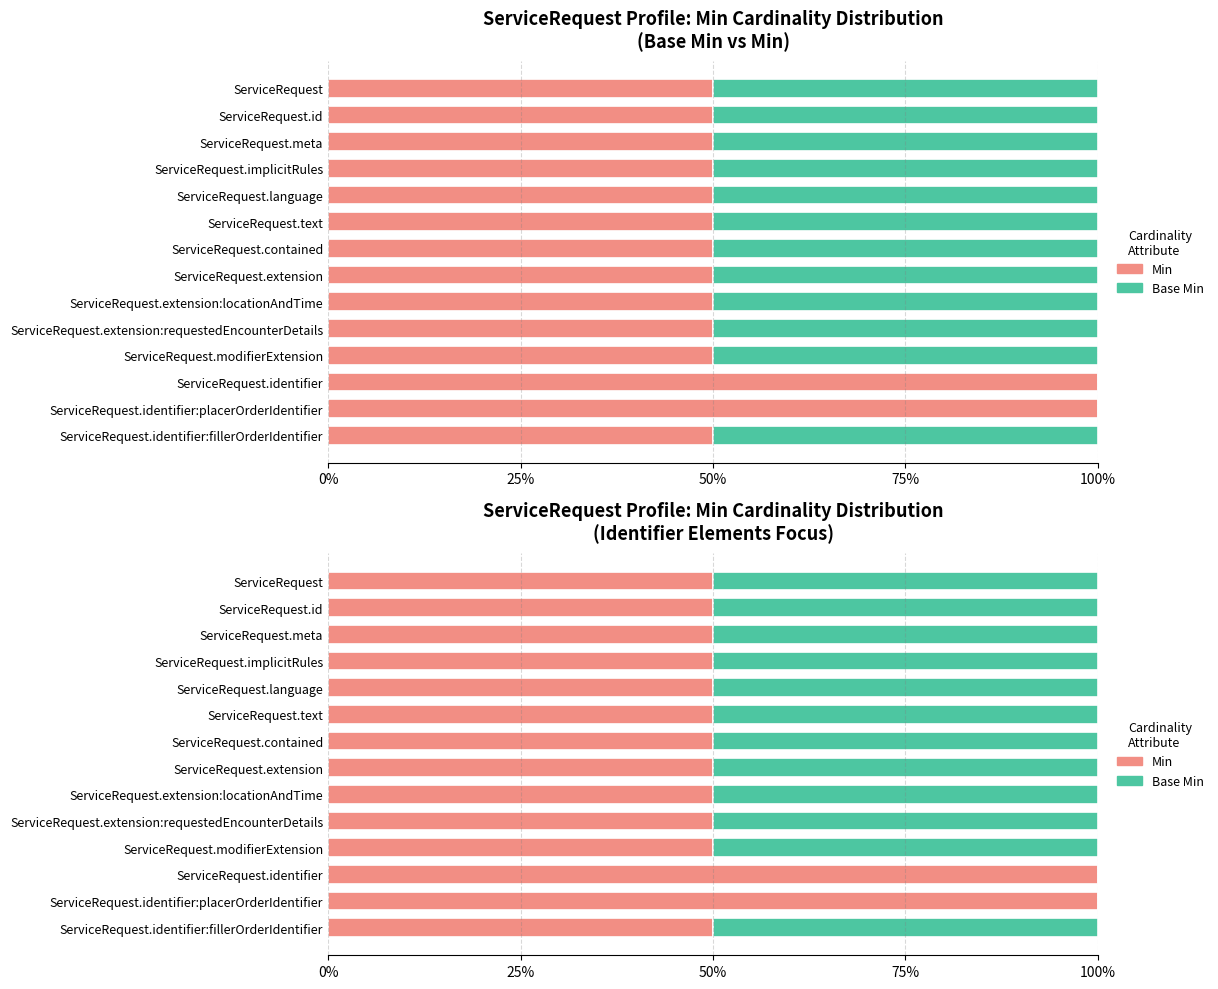

What is the maximum value shown in the chart?

1.0